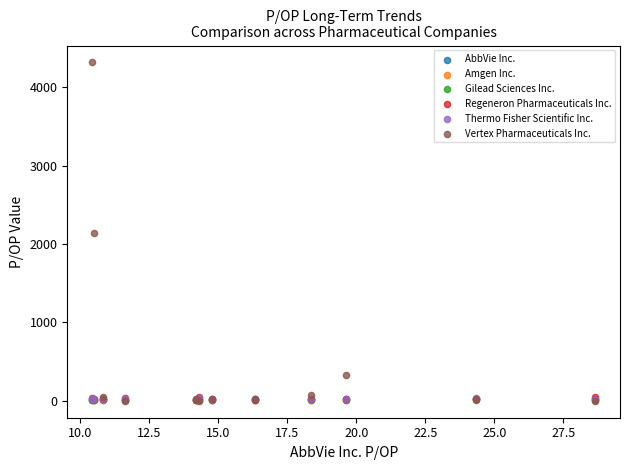

What are all the series names shown in the legend?

AbbVie Inc., Amgen Inc., Gilead Sciences Inc., Regeneron Pharmaceuticals Inc., Thermo Fisher Scientific Inc., Vertex Pharmaceuticals Inc.